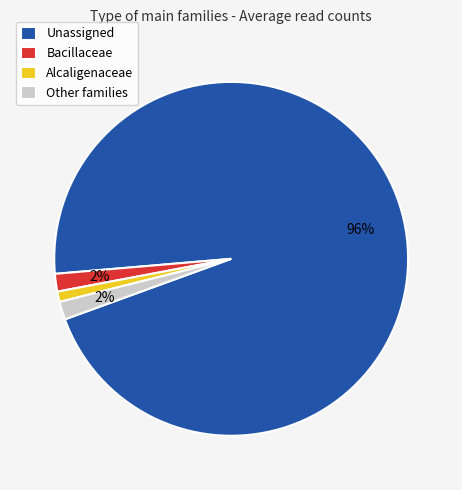

Do Bacillaceae and Alcaligenaceae together represent more than half of the pie?

No